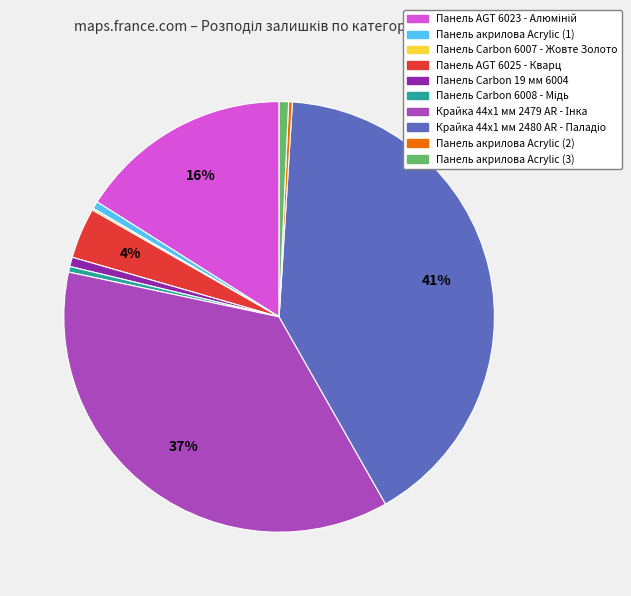

Is there any slice that represents more than half of the pie?

No